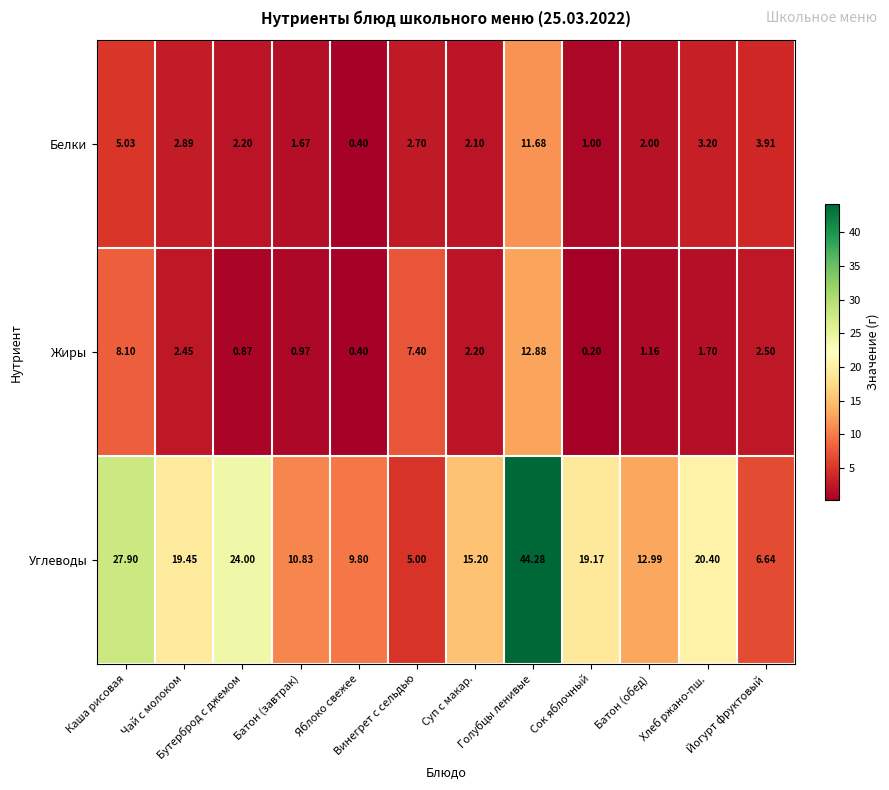

Which series has the largest total across all categories?

Углеводы